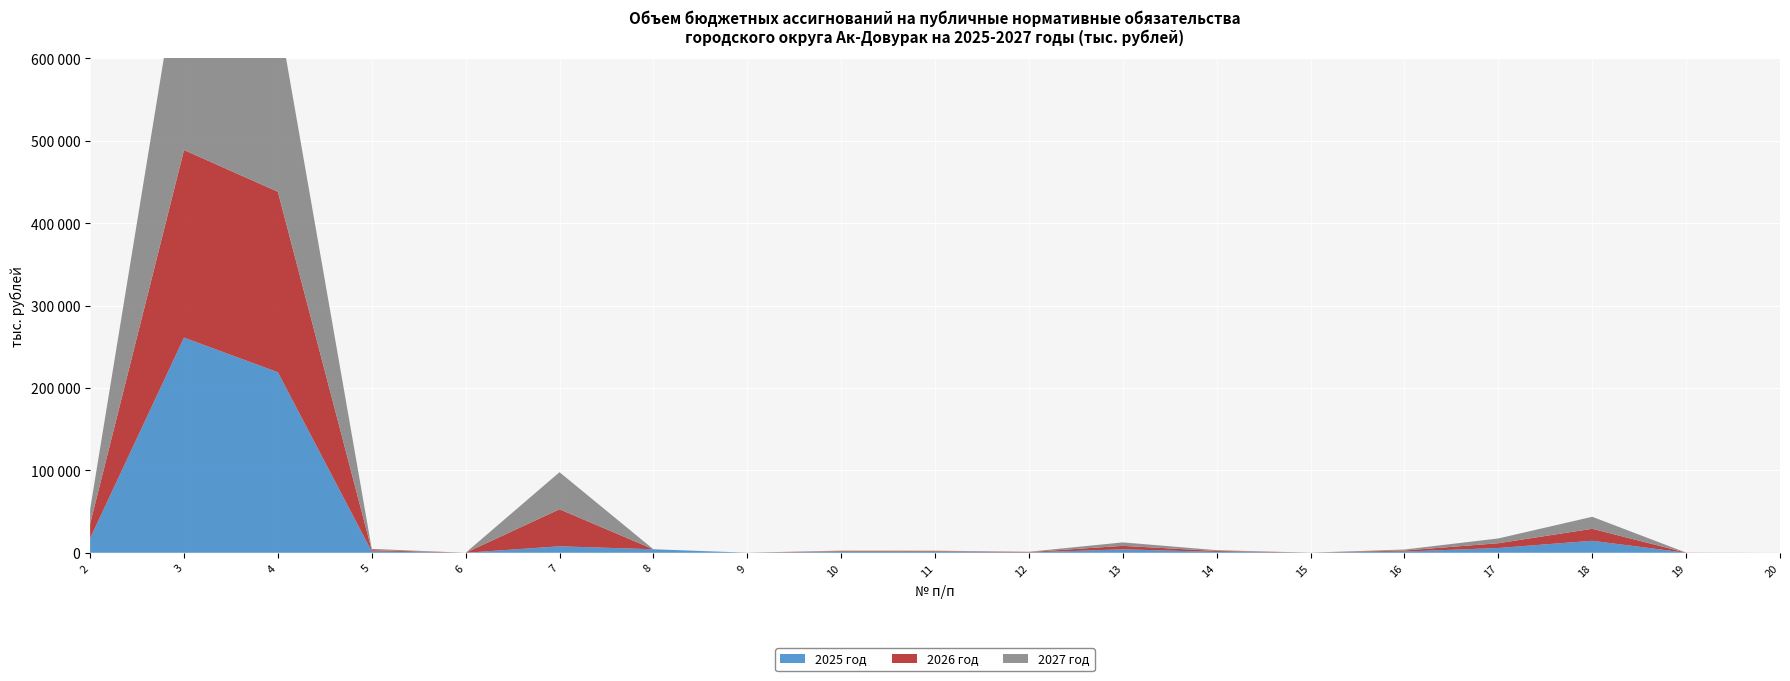

Reading left to right, transcribe all the data shown in this chart.

2025 год: 17549.0	261166.0	219103.0	1578.0	1.0	7848.0	4242.0	37.0	991.0	933.0	413.0	4200.0	1055.0	150.7	1456.0	5800.0	14561.0	13.0	1.0
2026 год: 17549.0	227678.5	219103.0	1578.0	1.0	44979.0	4.3	37.0	807.0	807.0	417.0	4200.0	1055.0	0.0	1243.0	5800.0	14561.0	158.7	1.0
2027 год: 17549.0	261166.0	219103.0	1578.0	1.0	44979.0	4.3	37.0	807.0	807.0	417.0	4200.0	1055.0	0.0	1243.0	5800.0	14561.0	17.4	10.0